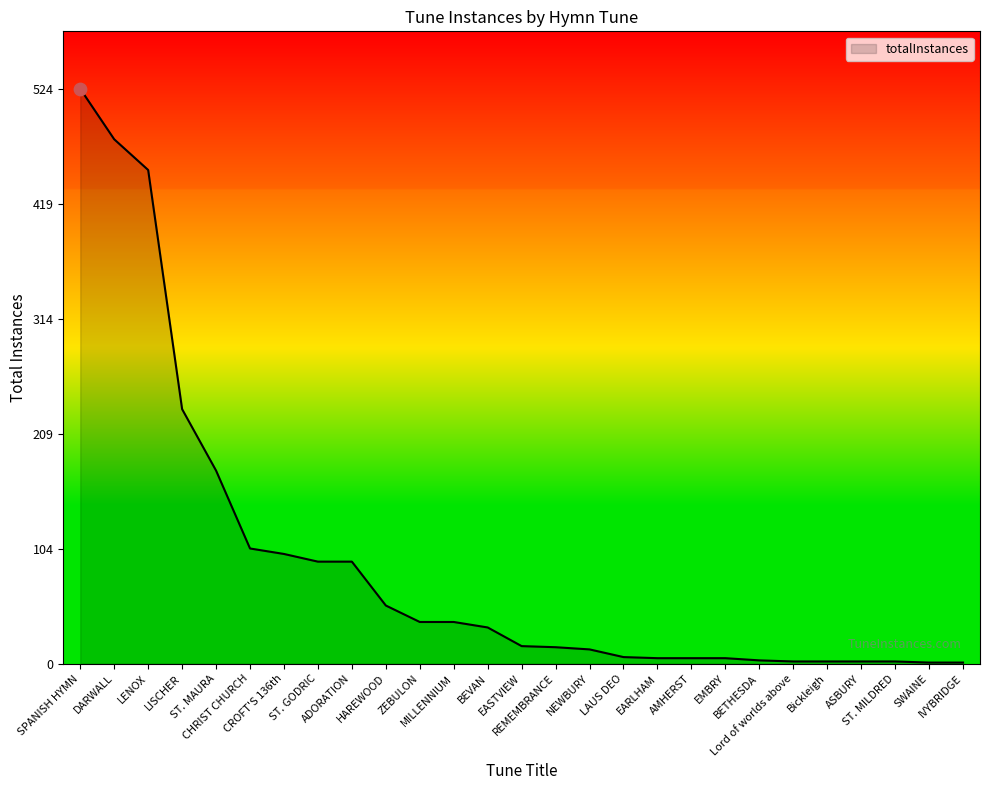

Between BEVAN and Bickleigh, which is larger?

BEVAN